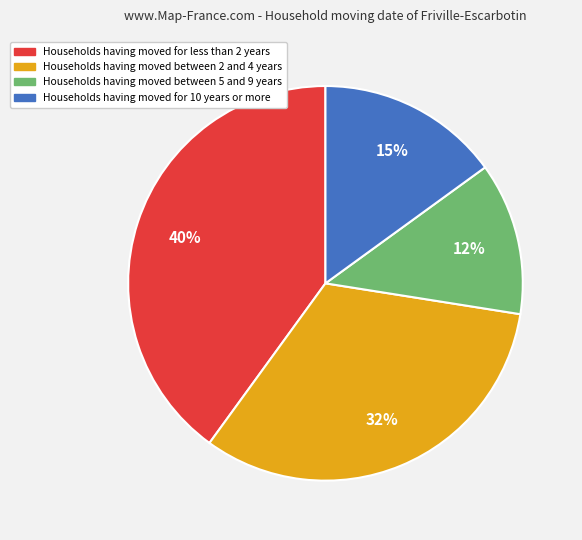

What is the ratio of the value at Households having moved for 10 years or more to the value at Households having moved between 5 and 9 years?

1.2